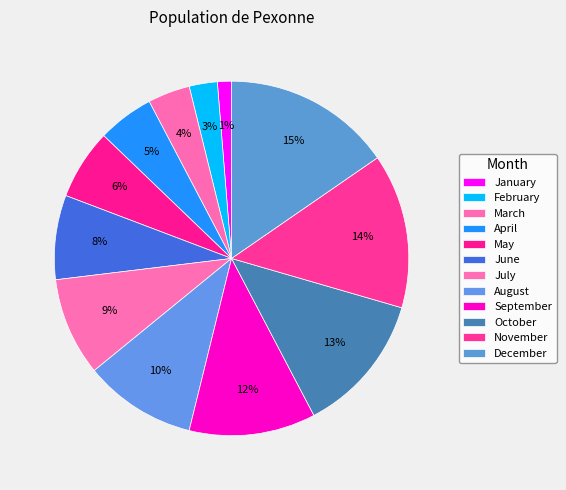

What is the ratio of the value at November to the value at September?

1.2